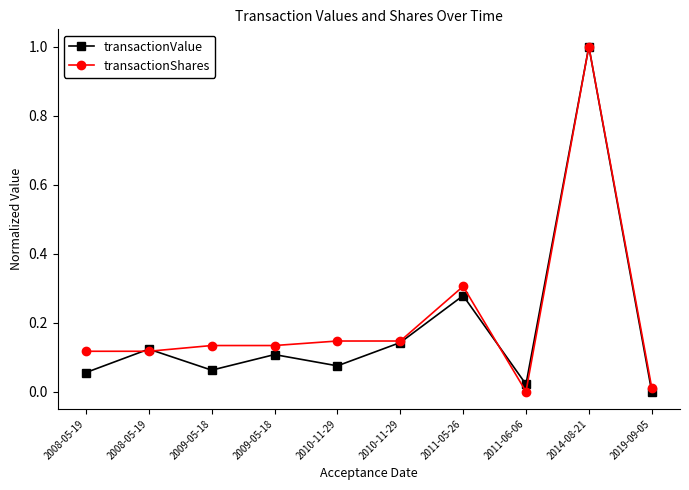

Which series has the largest total across all categories?

transactionShares